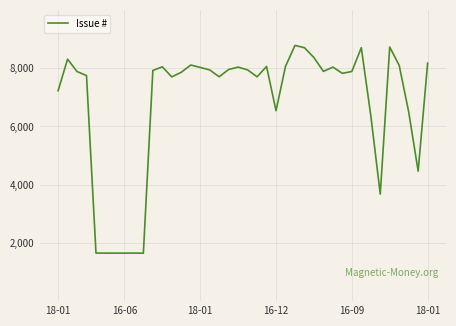

What is the smallest value displayed?

1646